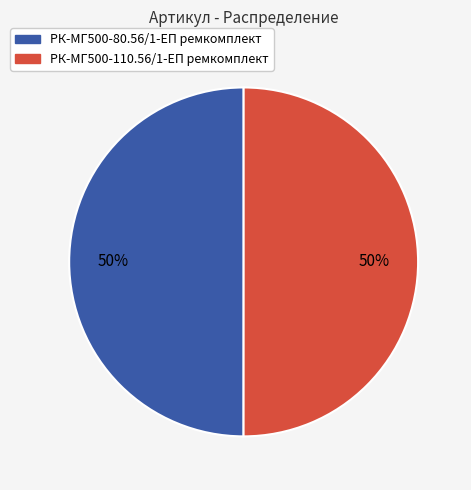

Is it true that РК-МГ500-110.56/1-ЕП ремкомплект is 55% of the pie?

False